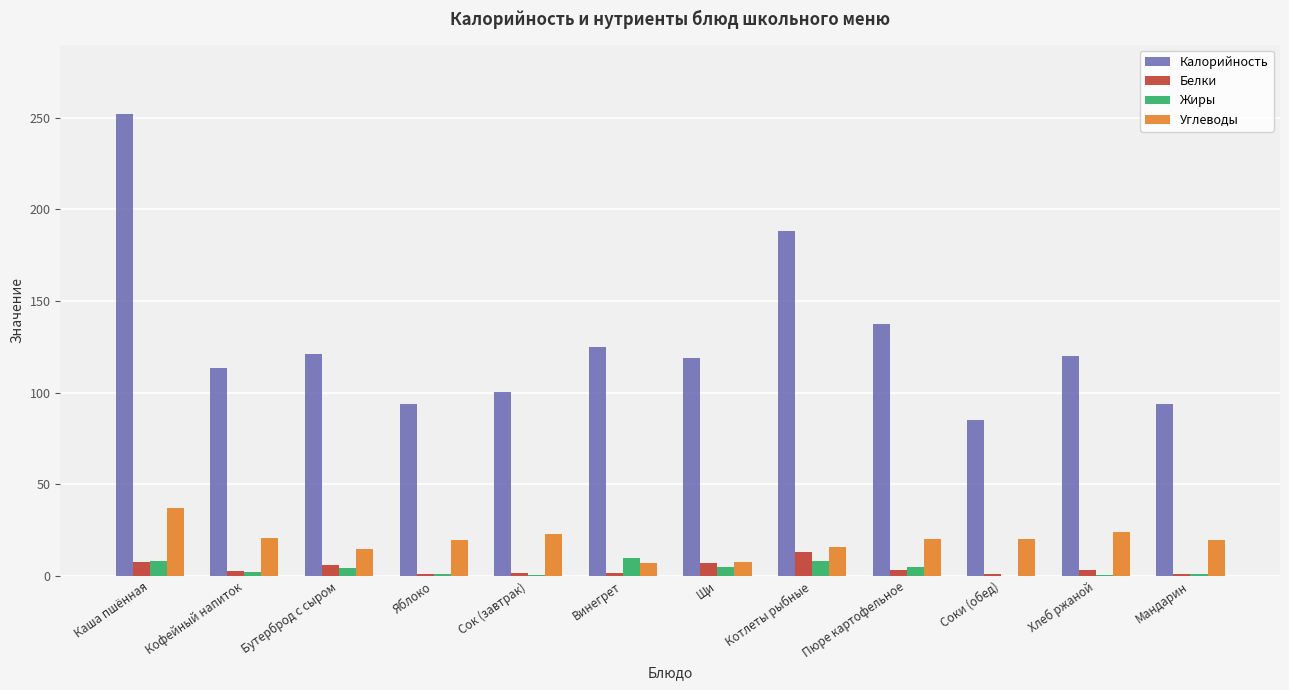

What is the total value across all series at Мандарин?

115.2